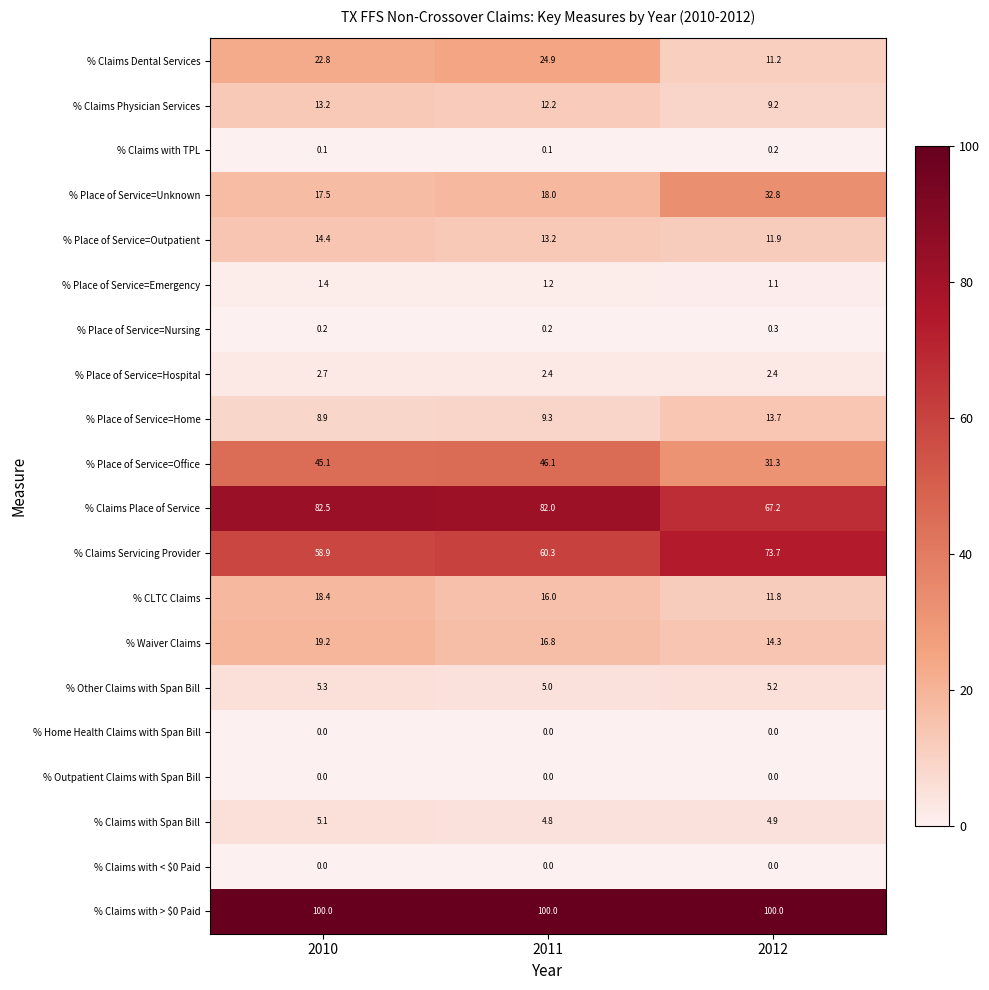

The value of % Claims Place of Service at 2012 is 94.6. True or false?

False